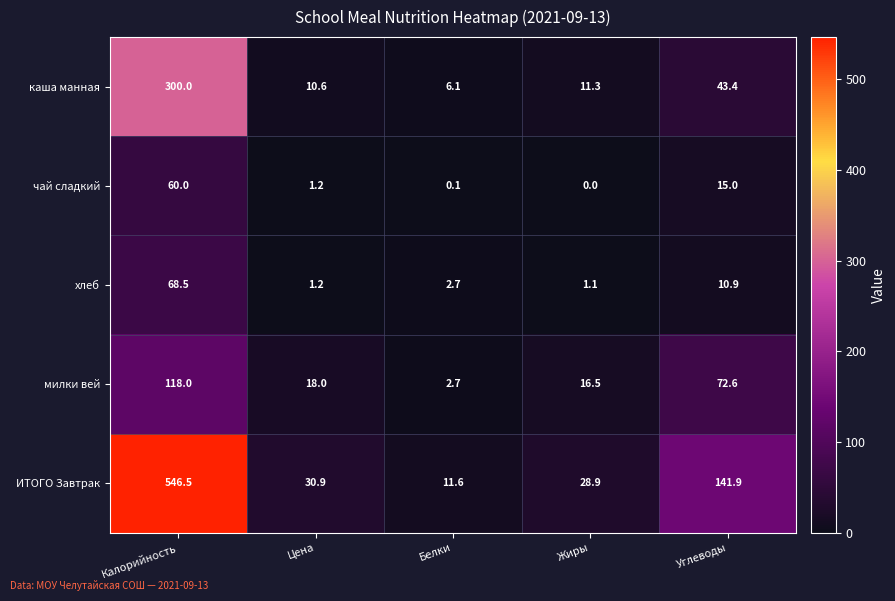

What is the difference between the second highest and minimum values in the каша манная series?

37.3